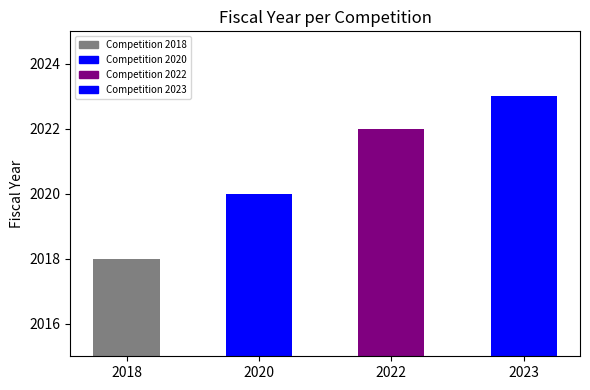

At which category does the chart reach its minimum across all series?

2018